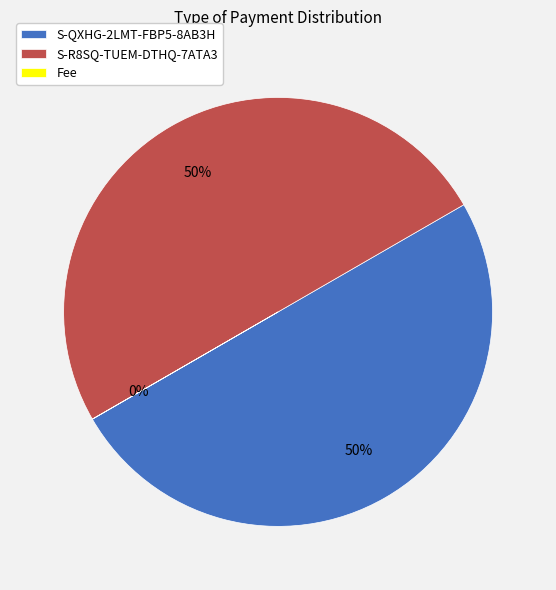

True or false: S-QXHG-2LMT-FBP5-8AB3H accounts for 50% of the total.

True